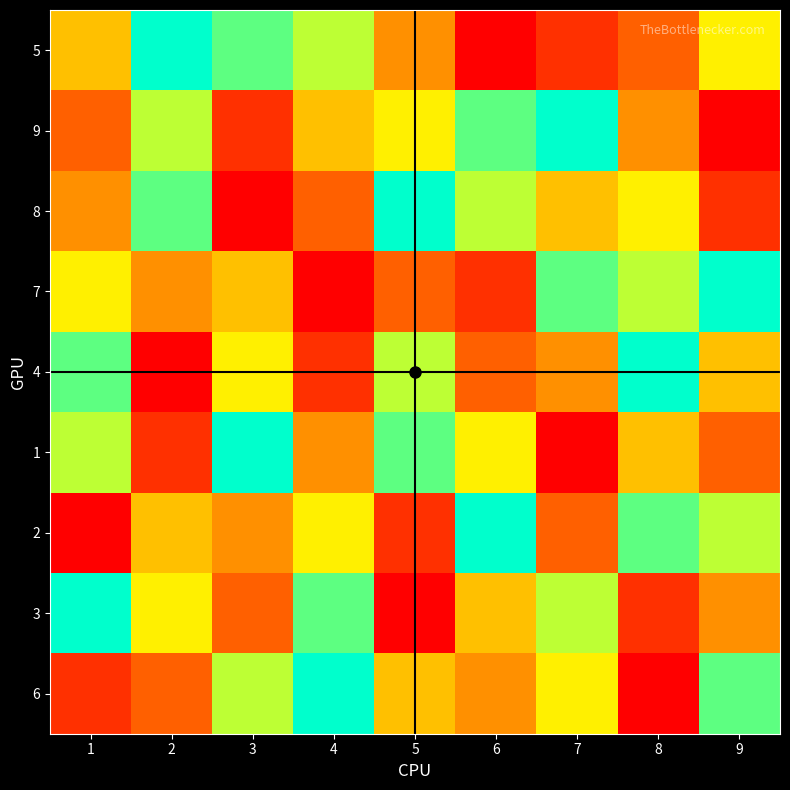

Reading right to left, extract all data points from this chart.

5: 9=6	8=3	7=2	6=1	5=4	4=7	3=8	2=9	1=5
9: 9=1	8=4	7=9	6=8	5=6	4=5	3=2	2=7	1=3
8: 9=2	8=6	7=5	6=7	5=9	4=3	3=1	2=8	1=4
7: 9=9	8=7	7=8	6=2	5=3	4=1	3=5	2=4	1=6
4: 9=5	8=9	7=4	6=3	5=7	4=2	3=6	2=1	1=8
1: 9=3	8=5	7=1	6=6	5=8	4=4	3=9	2=2	1=7
2: 9=7	8=8	7=3	6=9	5=2	4=6	3=4	2=5	1=1
3: 9=4	8=2	7=7	6=5	5=1	4=8	3=3	2=6	1=9
6: 9=8	8=1	7=6	6=4	5=5	4=9	3=7	2=3	1=2